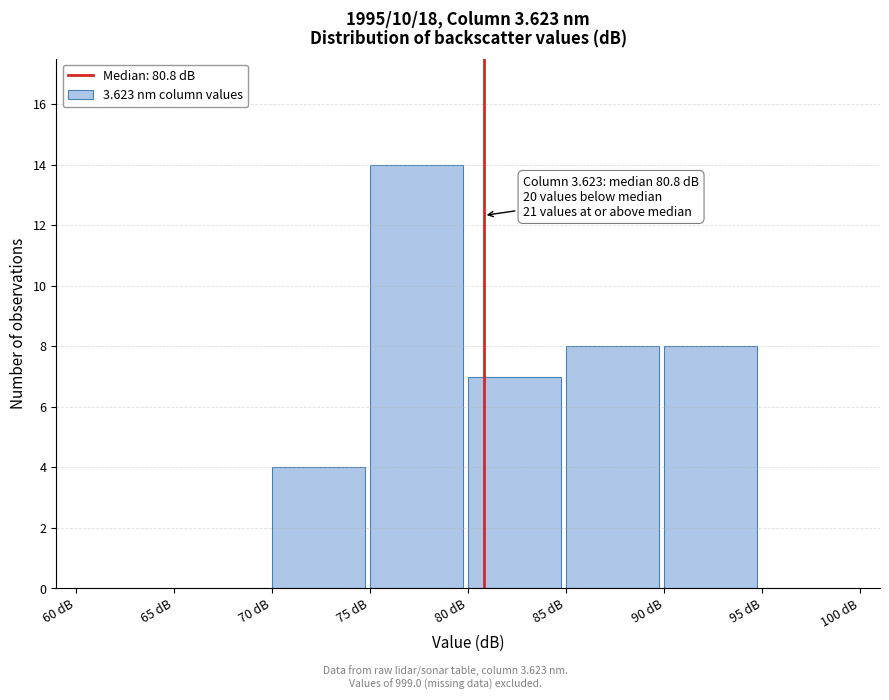

Which range on the x-axis has the tallest bar?

75 to 80